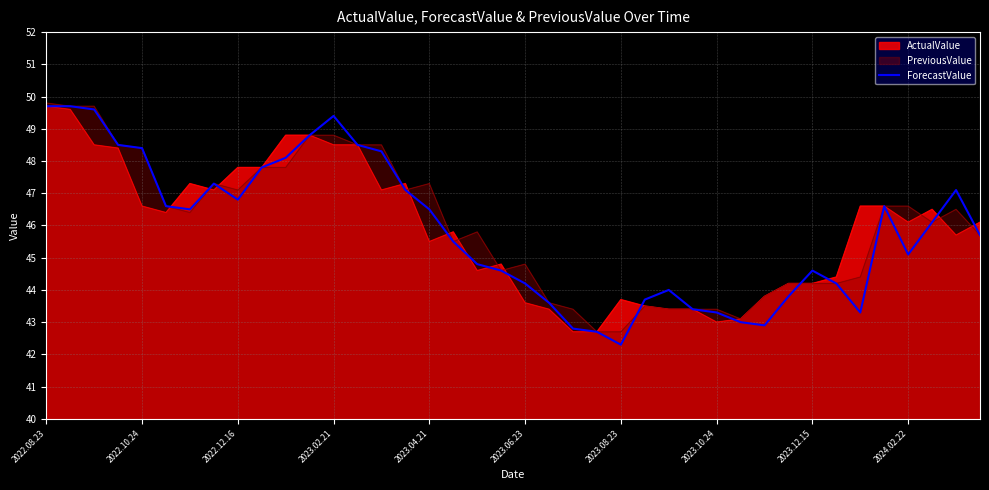

How many data points does each series have?

40